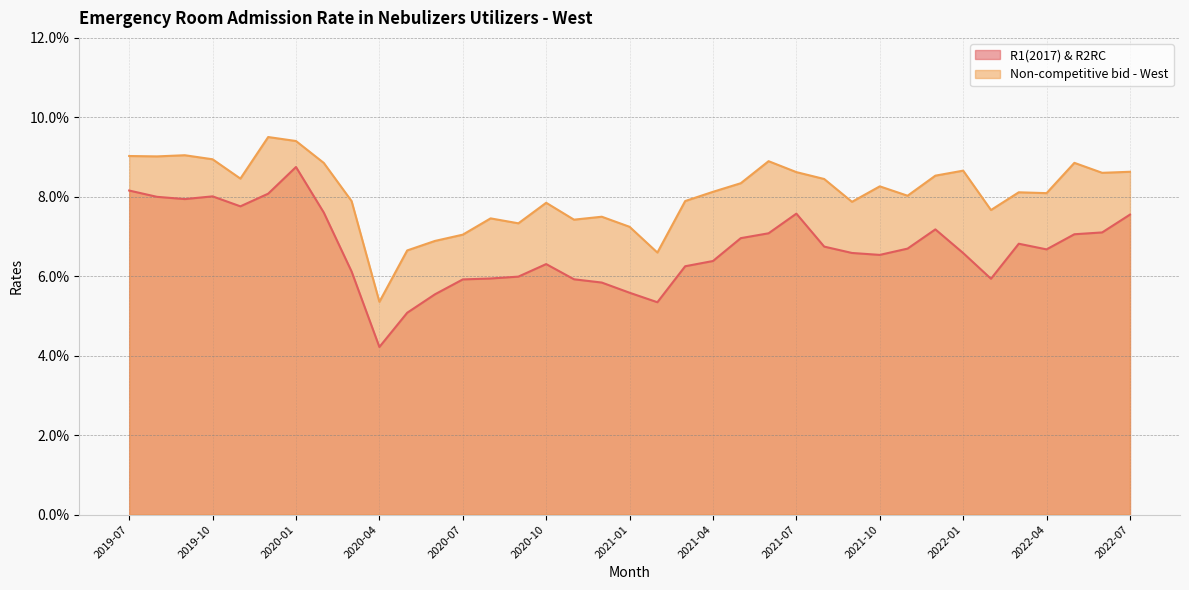

Reading left to right, what are all the values shown in this chart?

R1(2017) & R2RC: 0.1	0.1	0.1	0.1	0.1	0.1	0.1	0.1	0.1	0.0	0.1	0.1	0.1	0.1	0.1	0.1	0.1	0.1	0.1	0.1	0.1	0.1	0.1	0.1	0.1	0.1	0.1	0.1	0.1	0.1	0.1	0.1	0.1	0.1	0.1	0.1	0.1
Non-competitive bid - West: 0.1	0.1	0.1	0.1	0.1	0.1	0.1	0.1	0.1	0.1	0.1	0.1	0.1	0.1	0.1	0.1	0.1	0.1	0.1	0.1	0.1	0.1	0.1	0.1	0.1	0.1	0.1	0.1	0.1	0.1	0.1	0.1	0.1	0.1	0.1	0.1	0.1